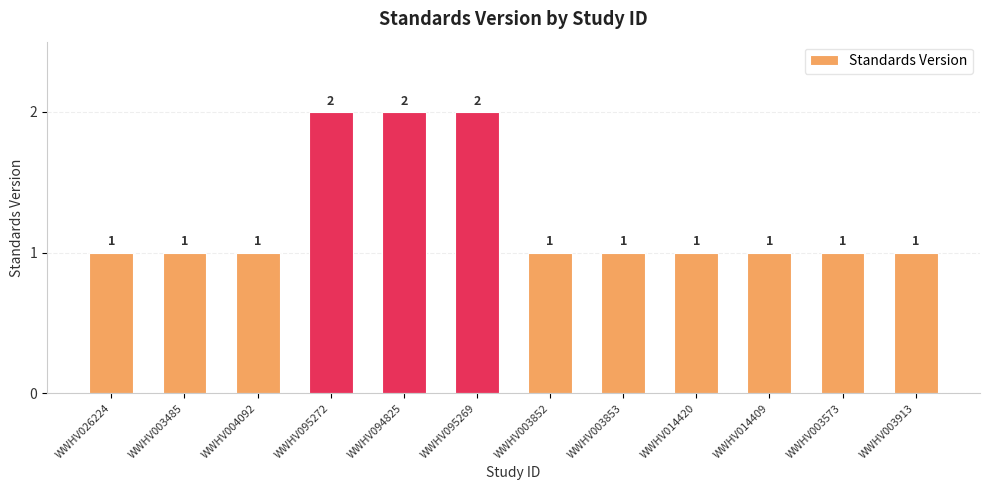

What position from the right is WWHV003913?

1